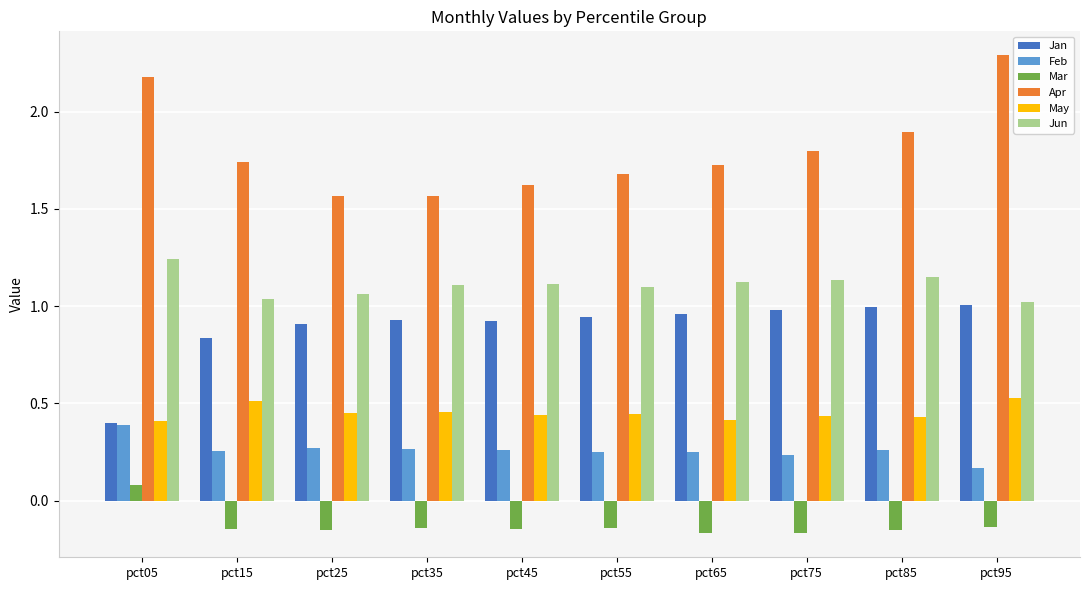

What is the maximum value shown in the chart?

2.3